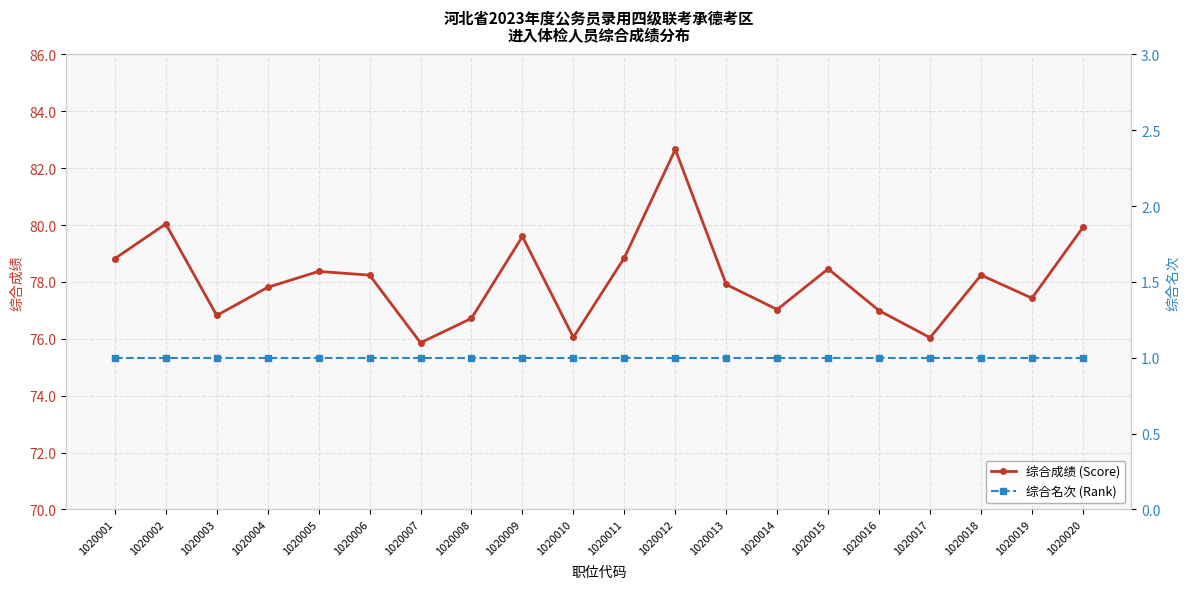

True or false: 综合成绩 (Score) and 综合名次 (Rank) intersect in this chart.

False